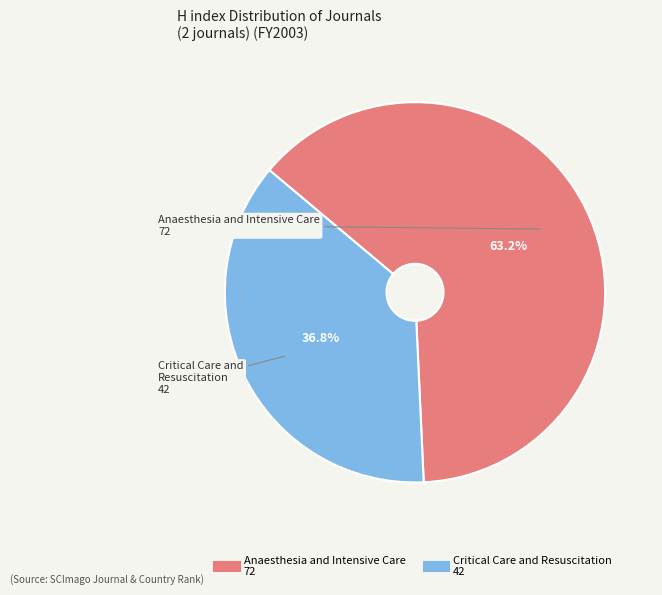

Which category has the smallest portion of the pie?

Critical Care and Resuscitation